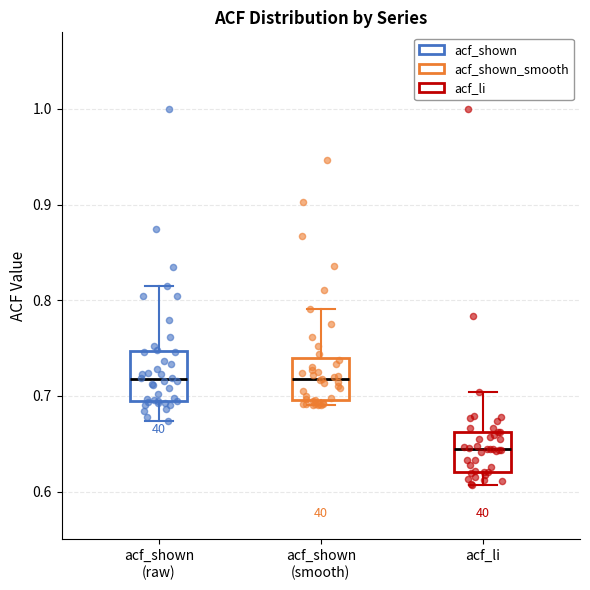

Which box has the lowest median line?

acf_li